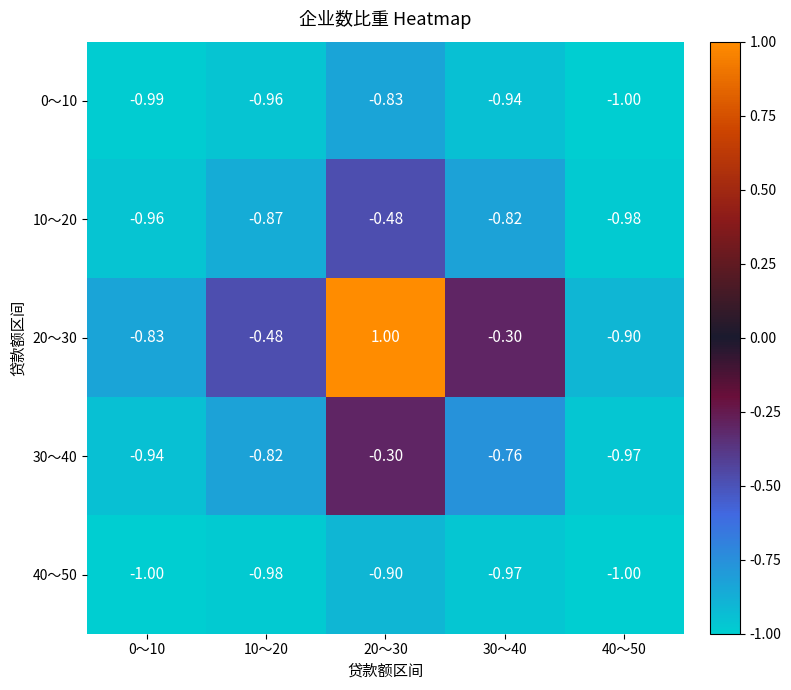

Is the value of 0～10 at 40～50 greater than the value of 40～50 at 10～20?

No